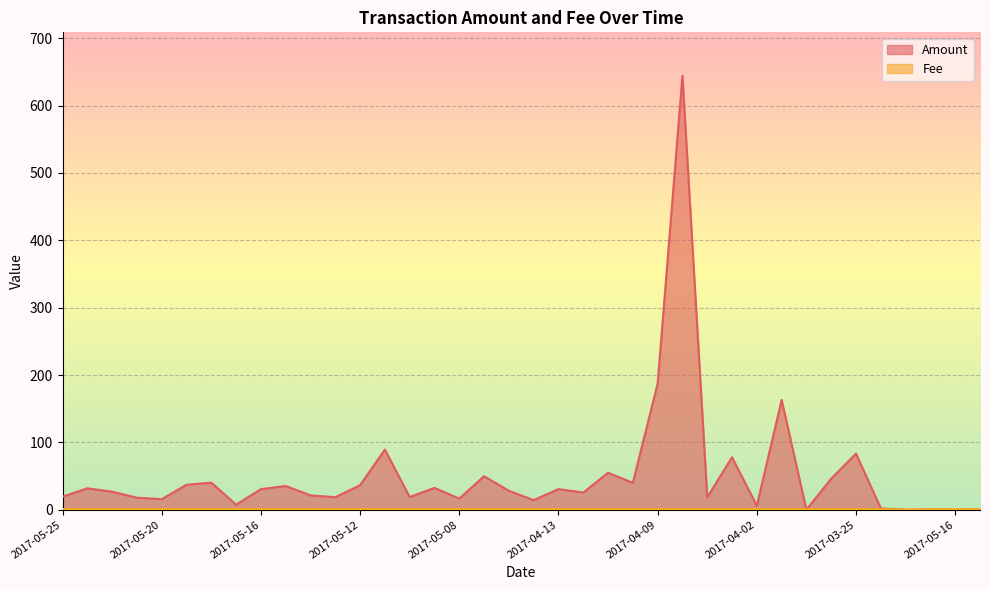

What are all the series names shown in the legend?

Amount, Fee